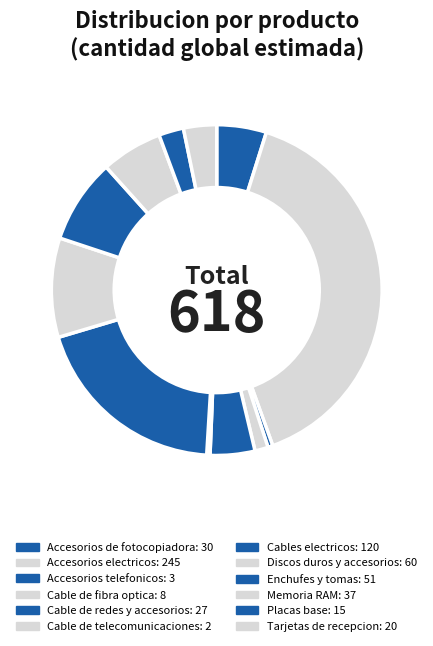

What is the largest slice in the pie chart?

Accesorios electricos